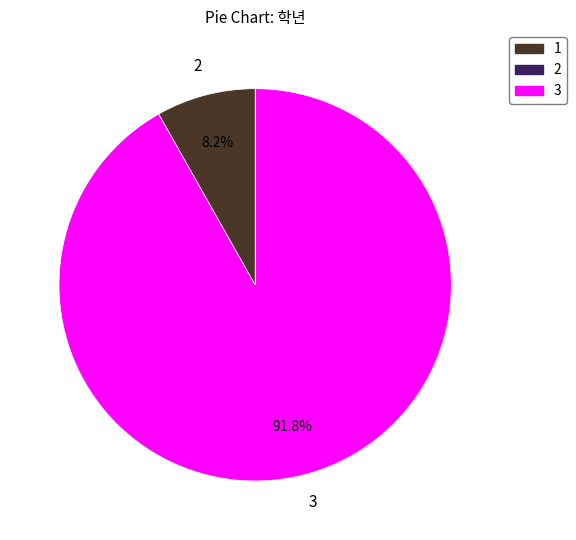

Is there any slice that represents more than half of the pie?

Yes